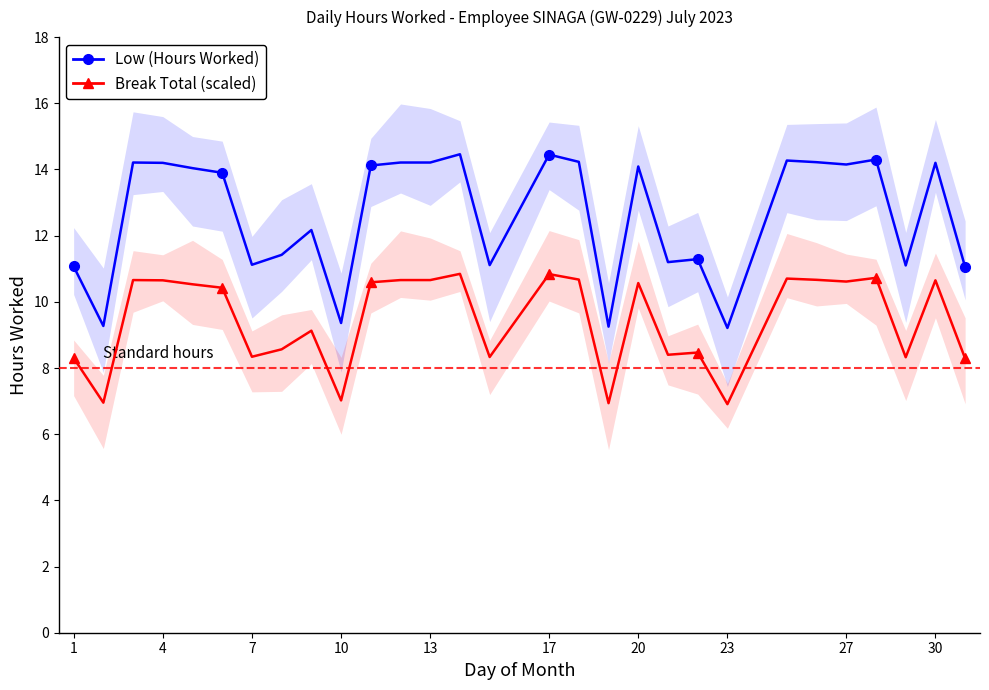

What is the smallest value displayed?

6.9